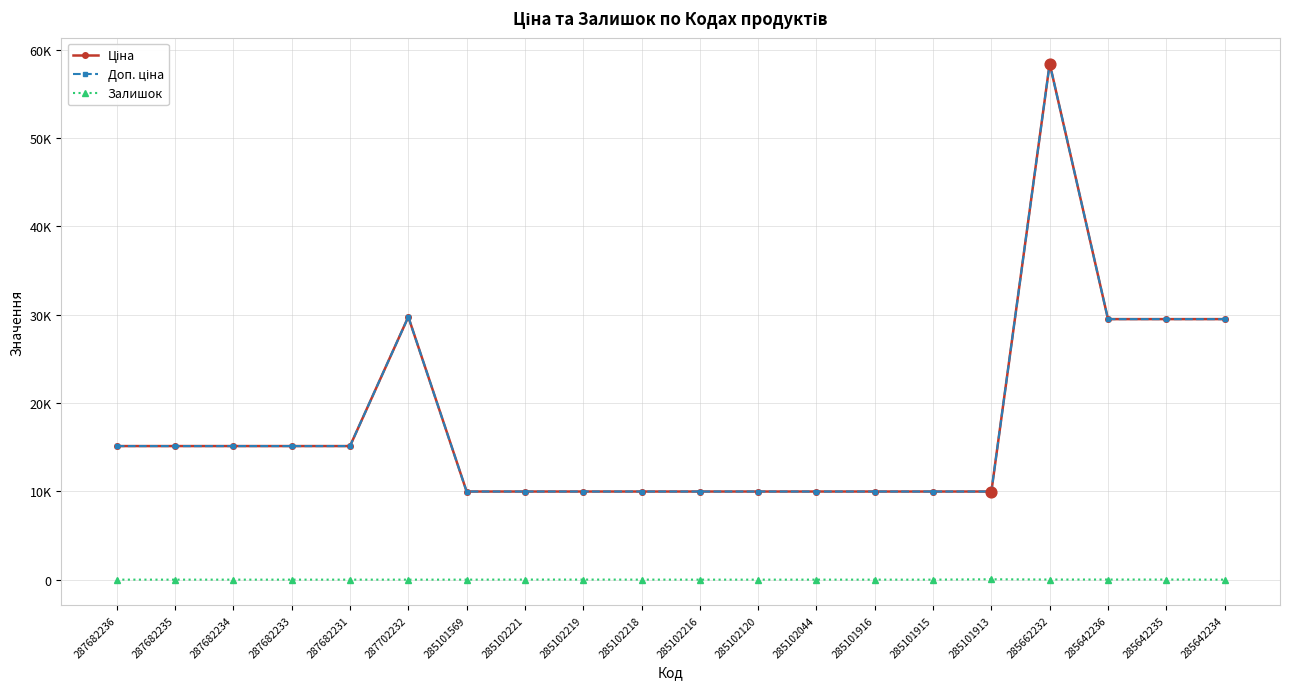

Does the chart have visible grid lines?

Yes